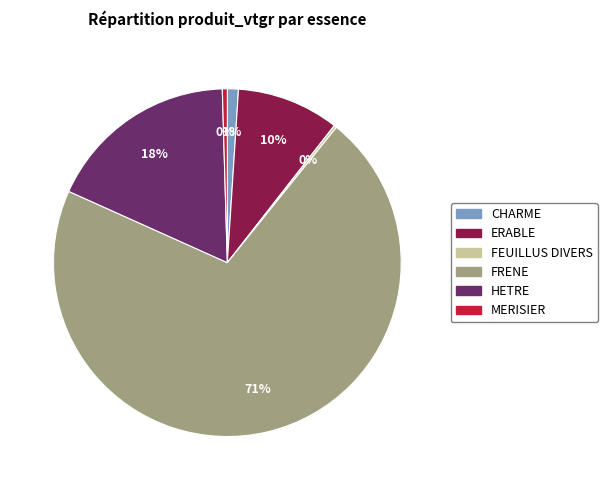

What is the largest slice in the pie chart?

FRENE